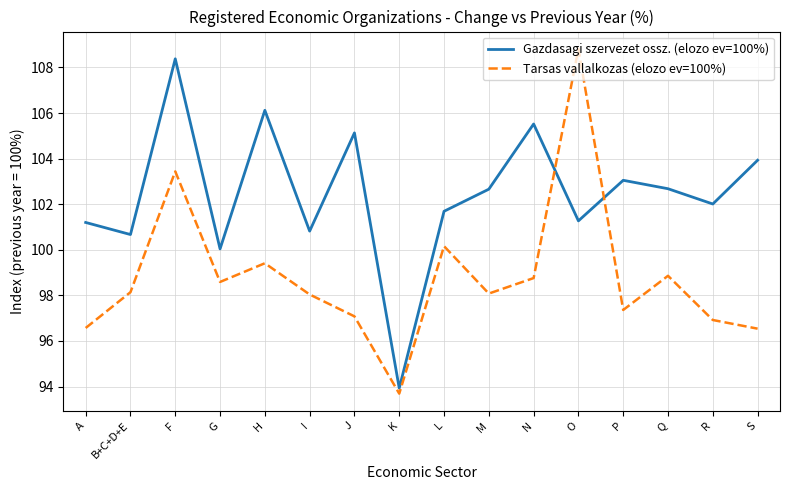

Which series changed the most between G and Q?

Gazdasagi szervezet ossz. (elozo ev=100%)